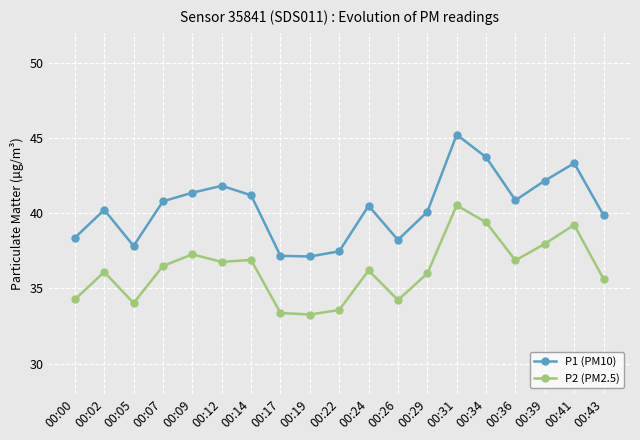

Rank the series at 00:39 from lowest to highest value.

P2 (PM2.5), P1 (PM10)